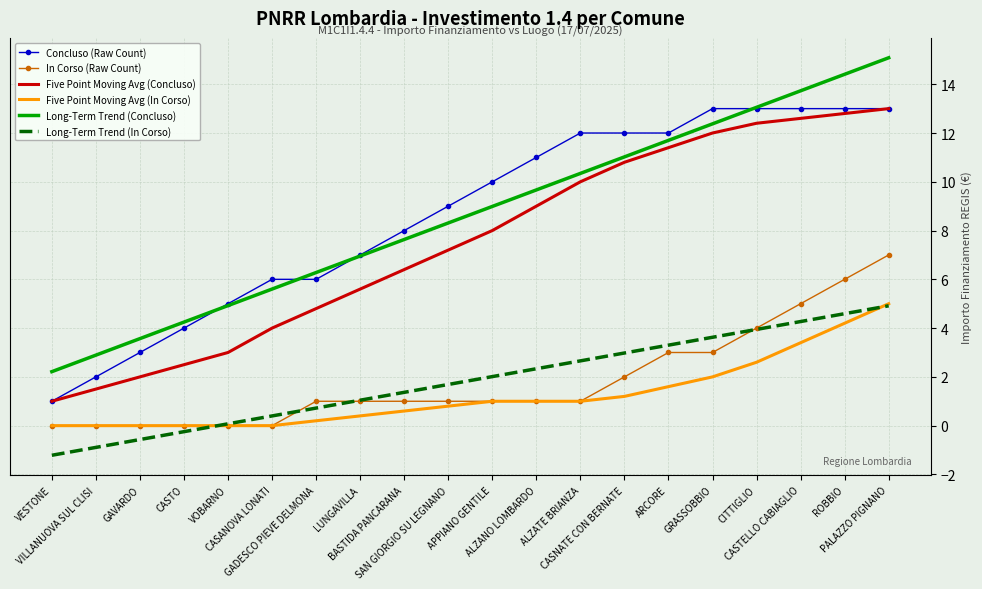

True or false: Five Point Moving Avg (In Corso) and Five Point Moving Avg (Concluso) cross at least once.

False